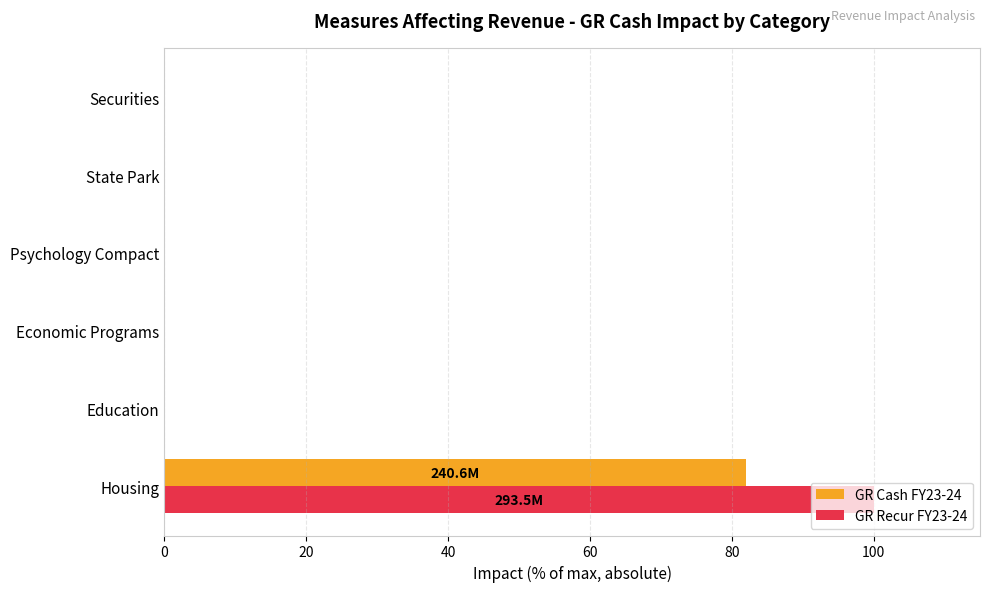

At which category is the sum across all series the highest?

Housing